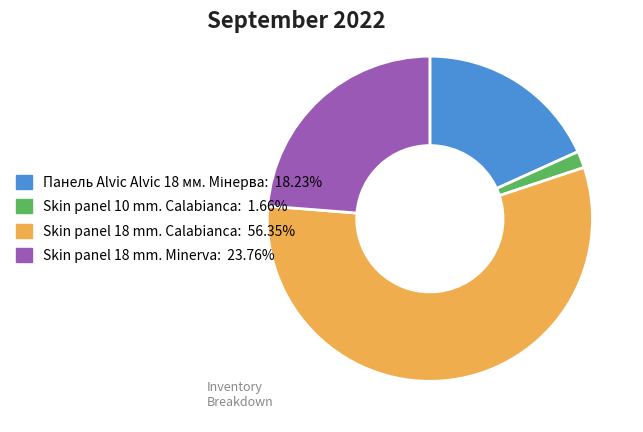

How many segments does this pie chart have?

4